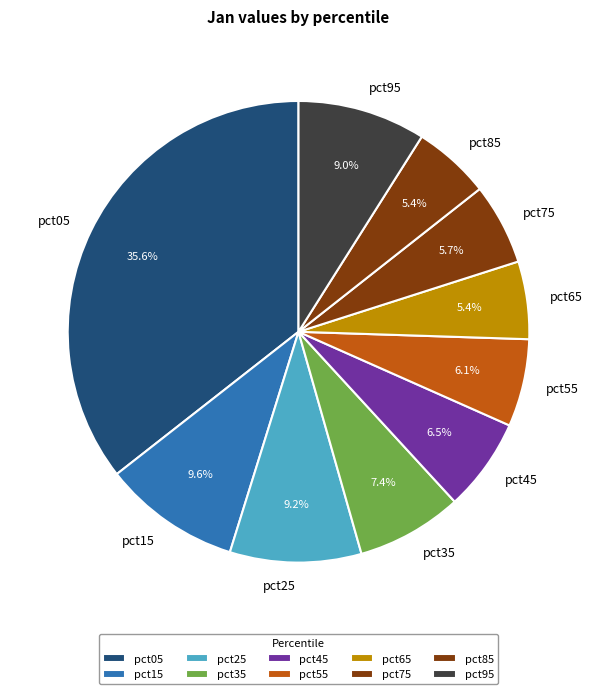

To the nearest percent, what portion does pct35 represent?

7%